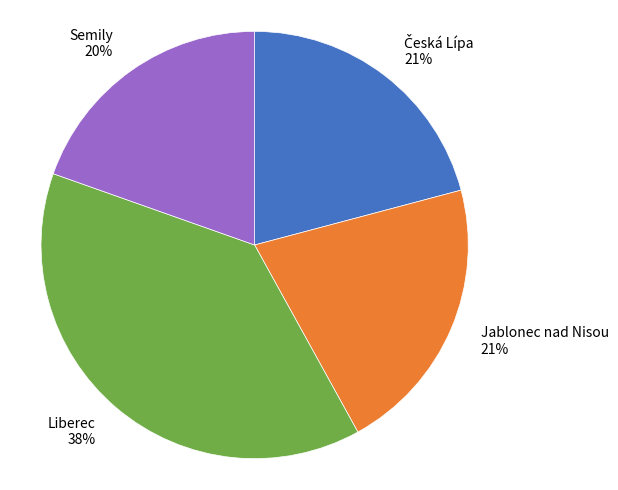

To the nearest percent, what is the average slice percentage?

25%